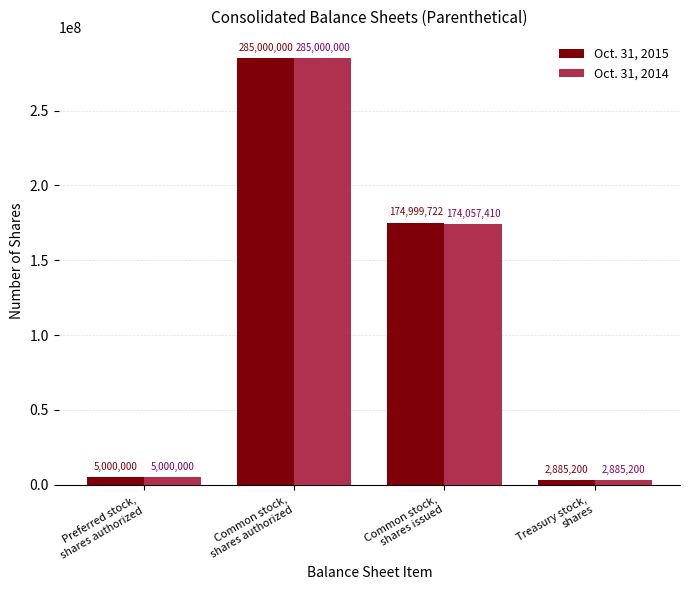

What is the label of the 2nd bar from the left?

Common stock,
shares authorized